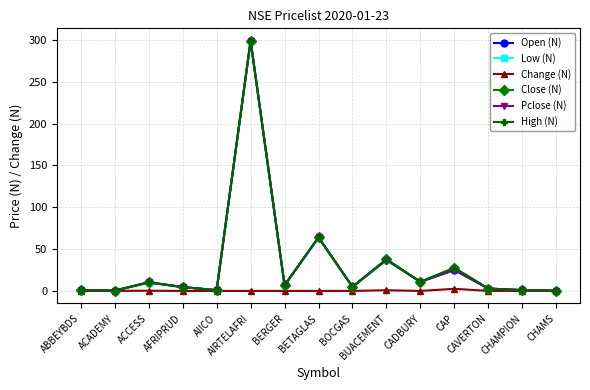

Where does the Pclose (N) series first go above 4?

ACCESS